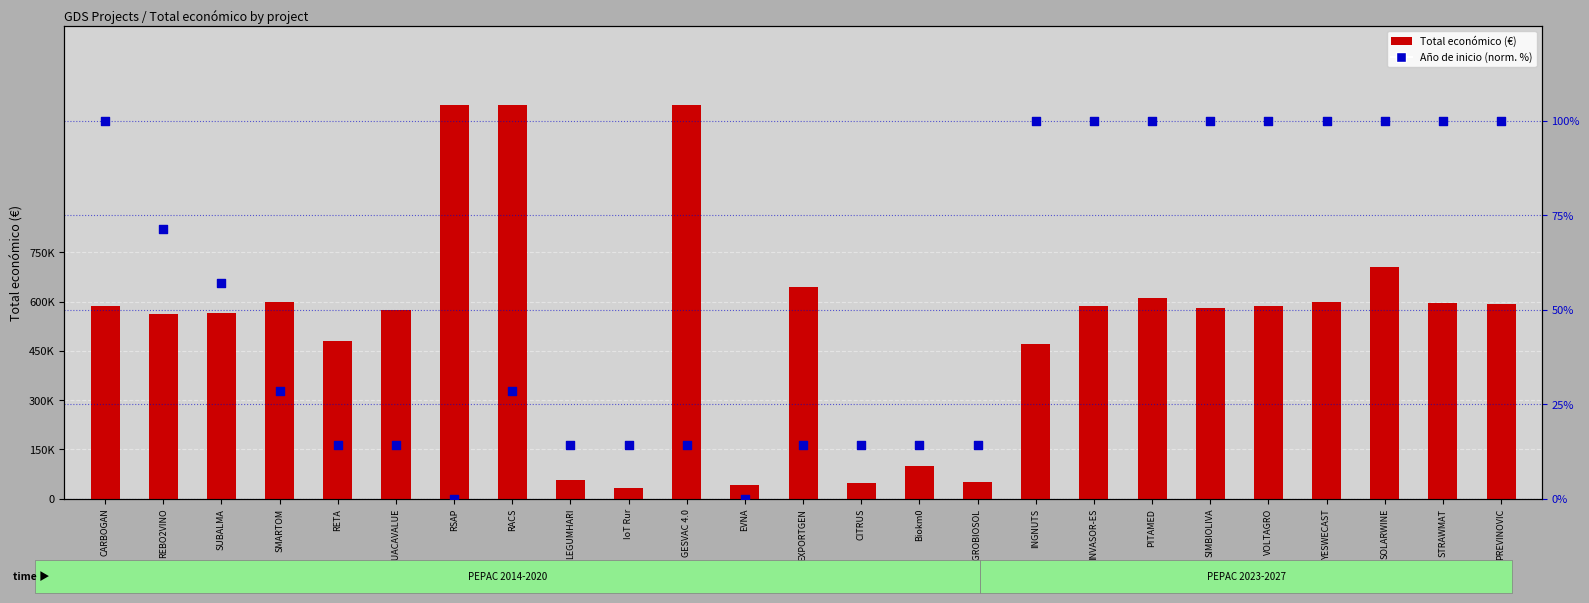

Which series contains the highest Y value?

Total económico